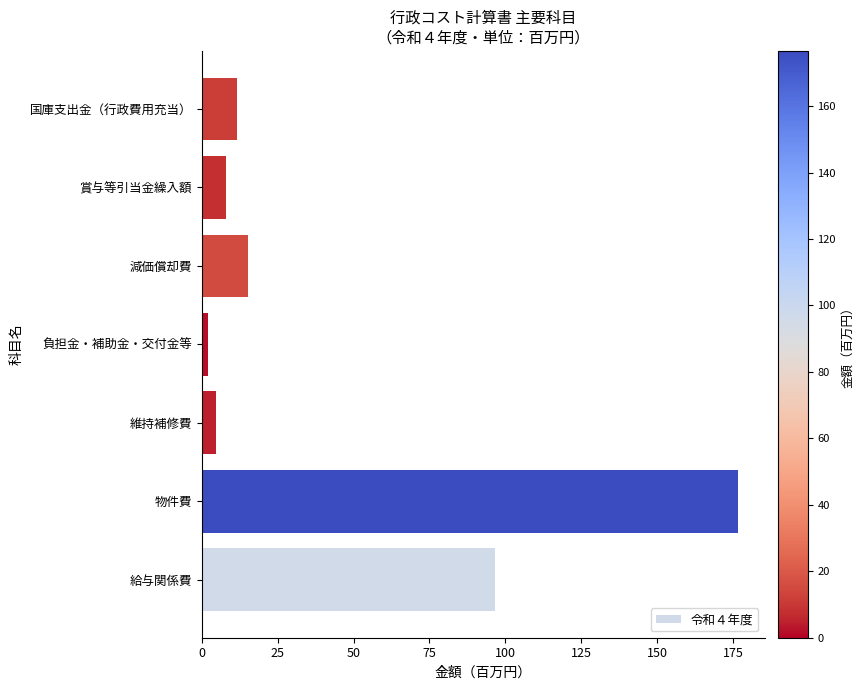

List the labels in order of value, largest first.

物件費, 給与関係費, 減価償却費, 国庫支出金（行政費用充当）, 賞与等引当金繰入額, 維持補修費, 負担金・補助金・交付金等